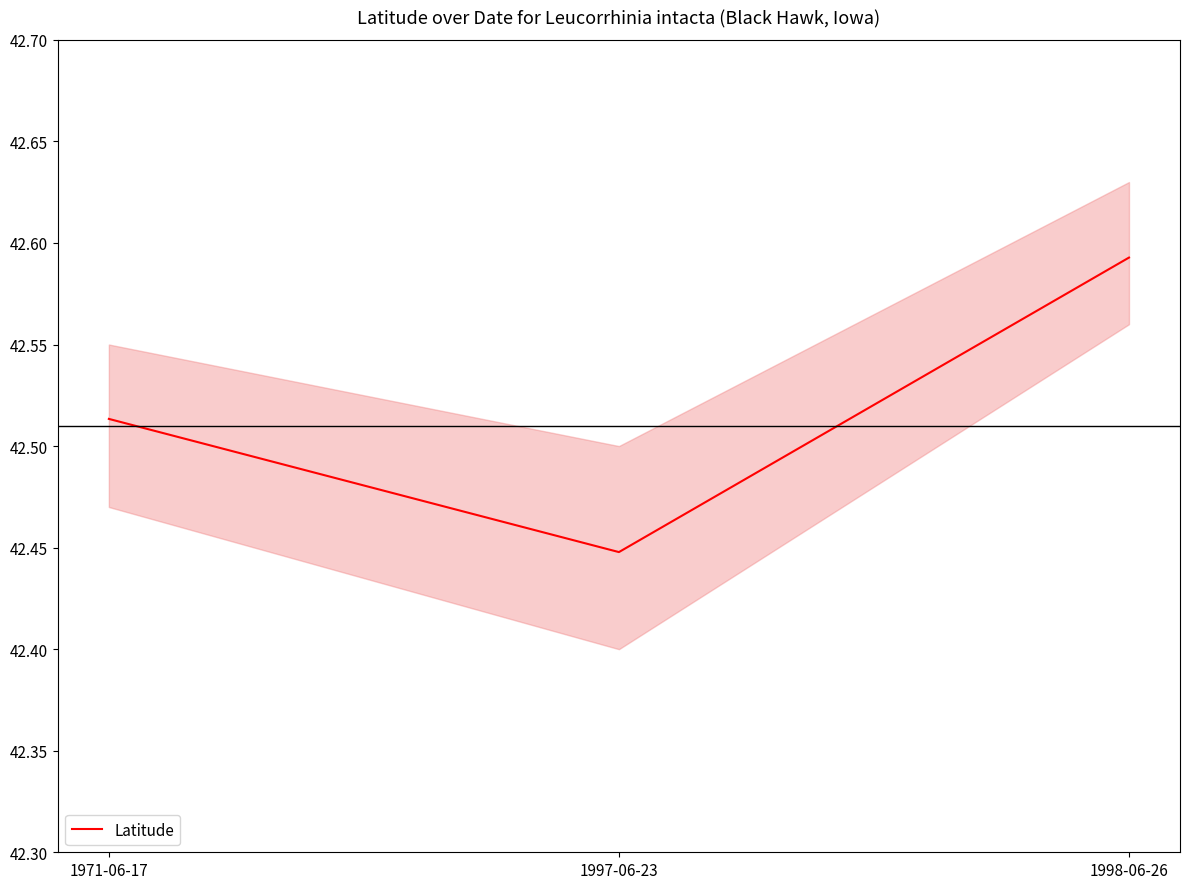

At which label is the value closest to 42?

1997-06-23